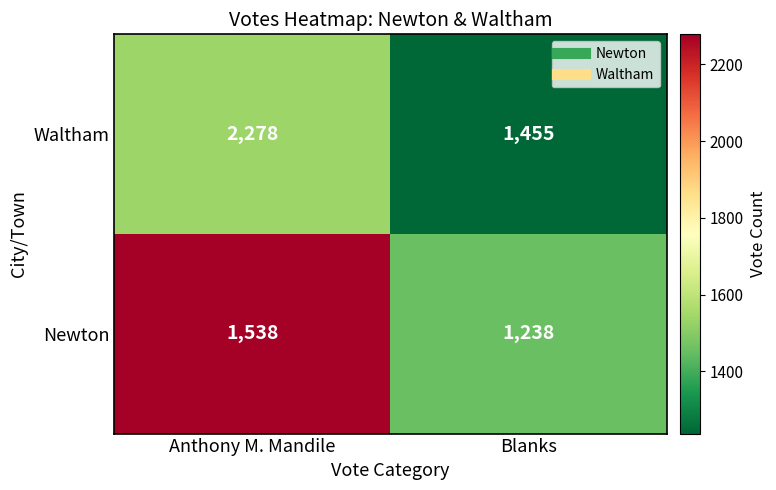

At which category does the chart reach its minimum across all series?

Blanks